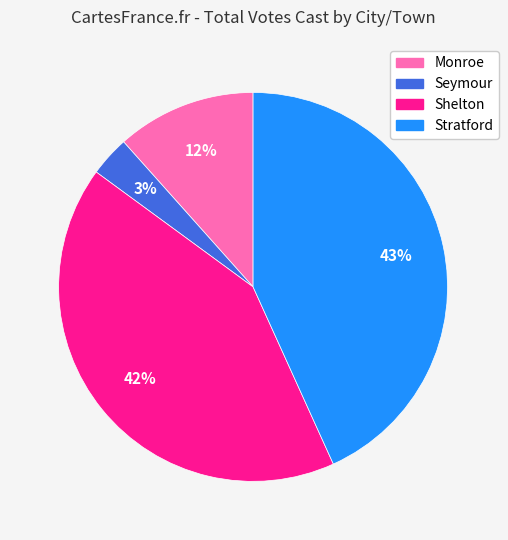

Approximately how many times larger is the value at Monroe compared to Shelton?

0.3